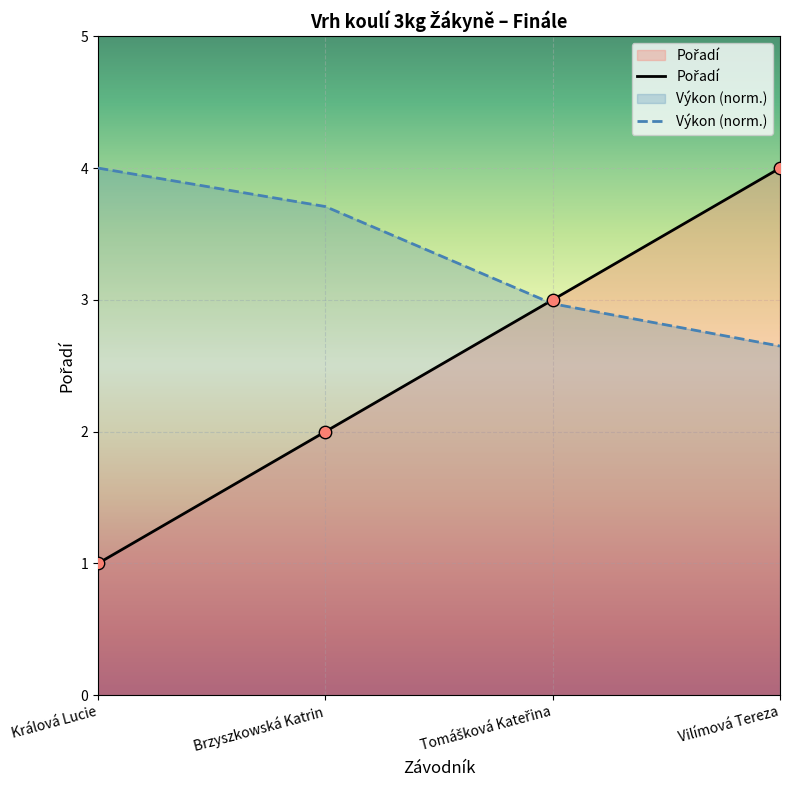

Which series has the widest spread of Y values?

Pořadí